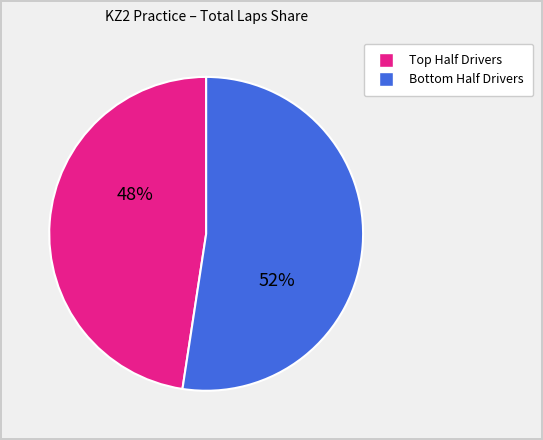

To the nearest percent, what is the average slice percentage?

50%